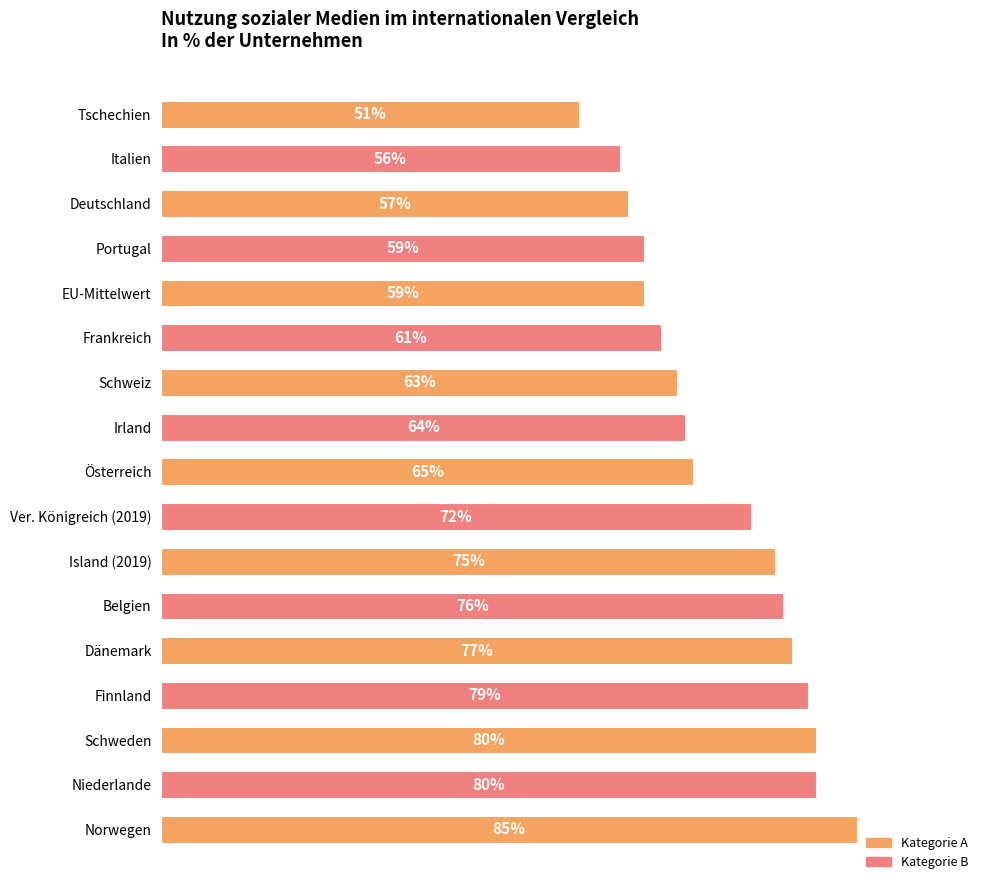

At which category does the chart reach its peak across all series?

Norwegen